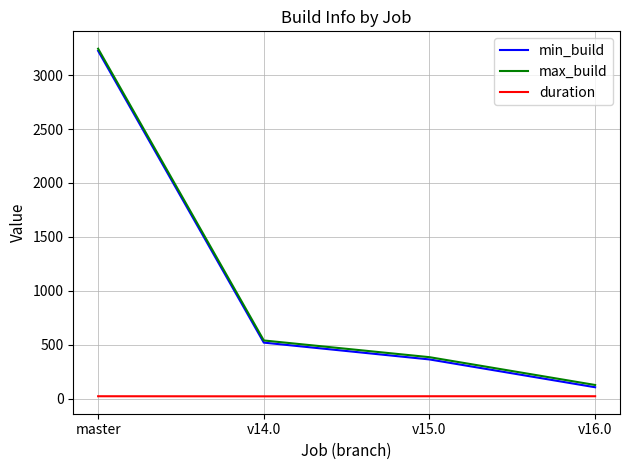

What is the approximate value of max_build at master?

3245.0